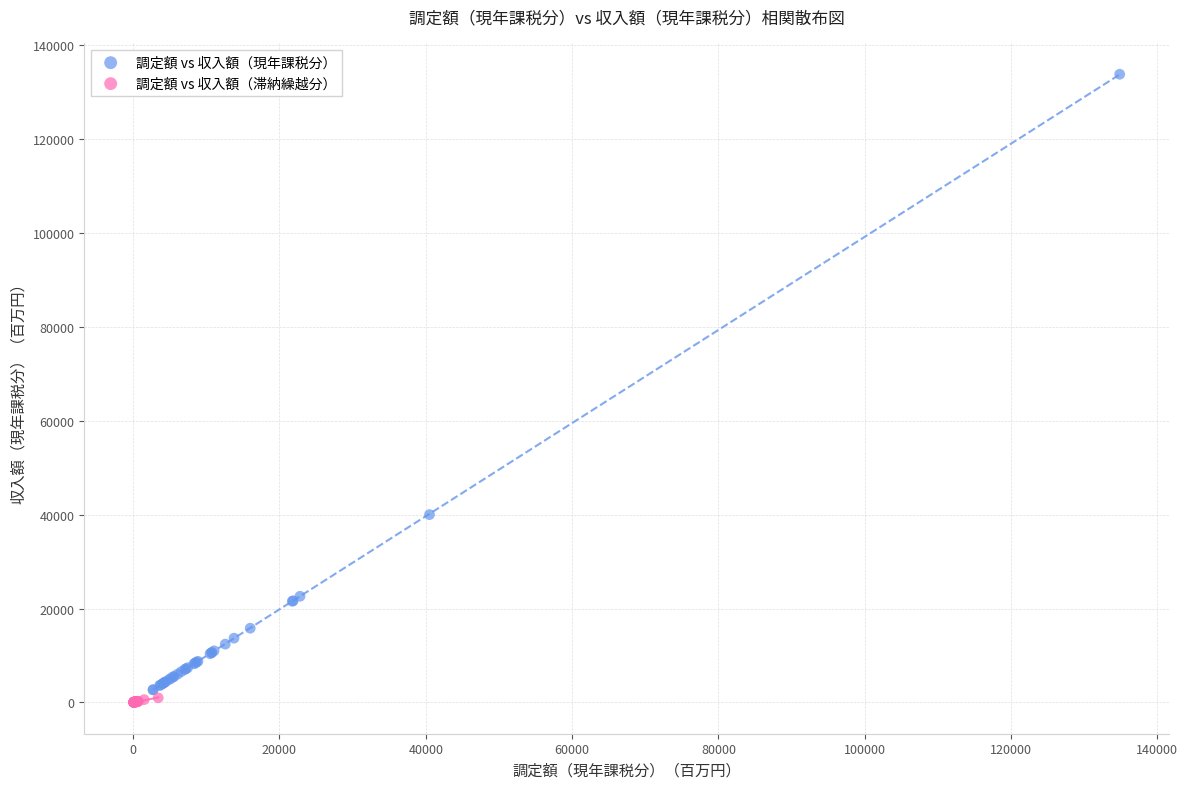

Which series has the largest Y range (max minus min)?

調定額 vs 収入額（現年課税分）